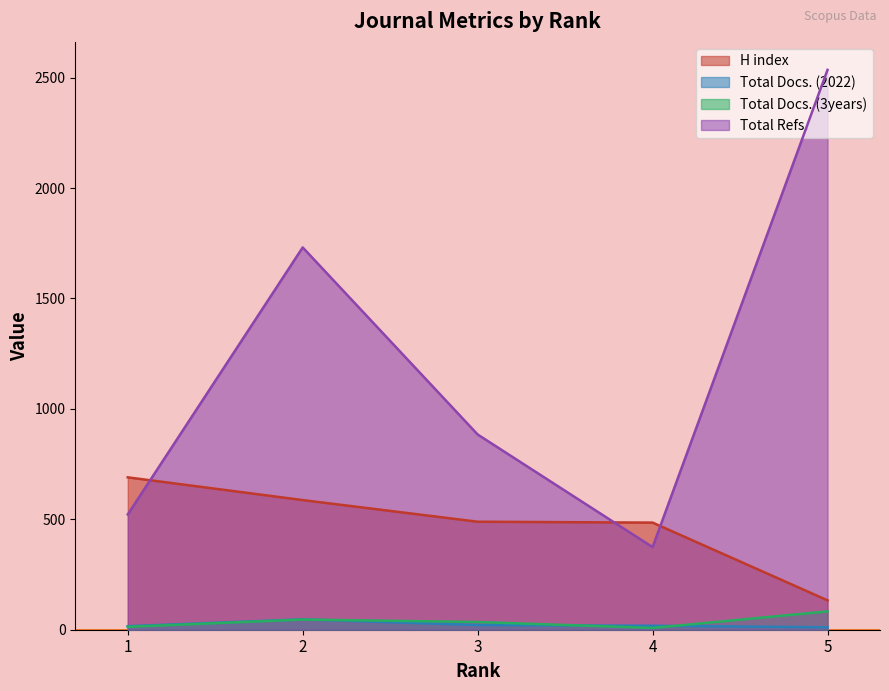

What is the sum of all Total Refs. values?

6046